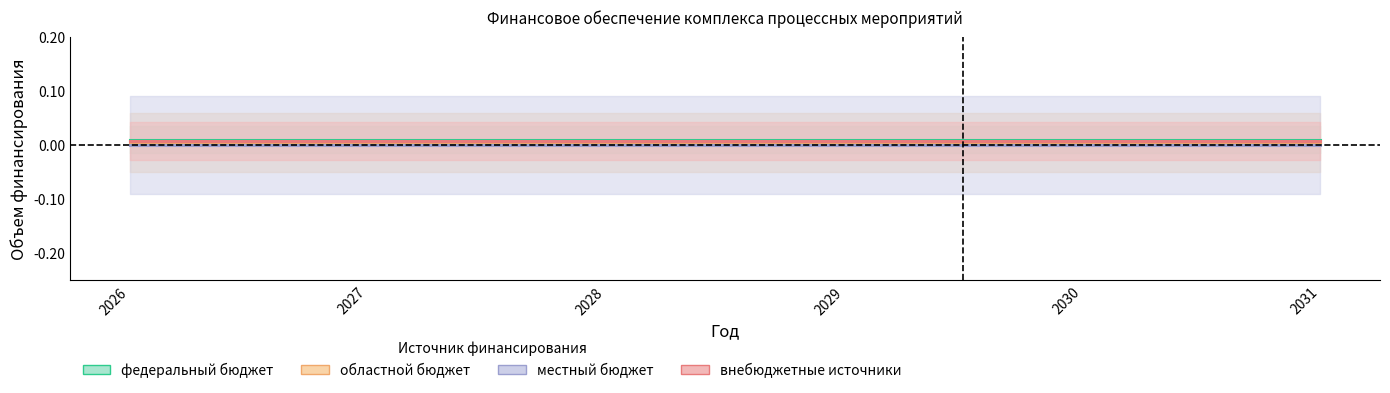

List the series in order of their overall mean, highest first.

федеральный бюджет, внебюджетные источники, областной бюджет, местный бюджет